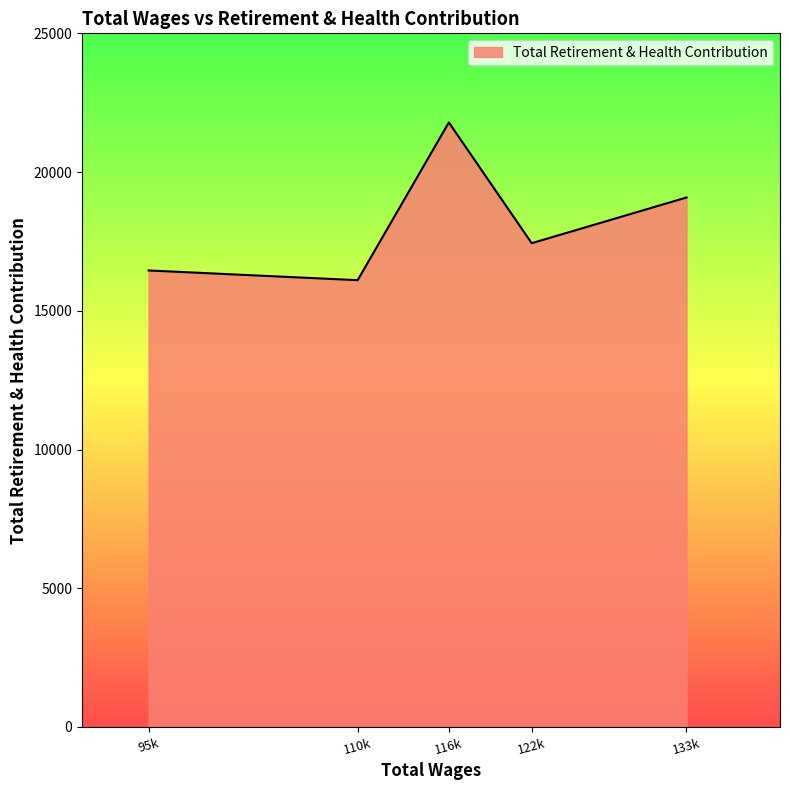

What is the ratio of the value at 122k to the value at 110k?

1.1